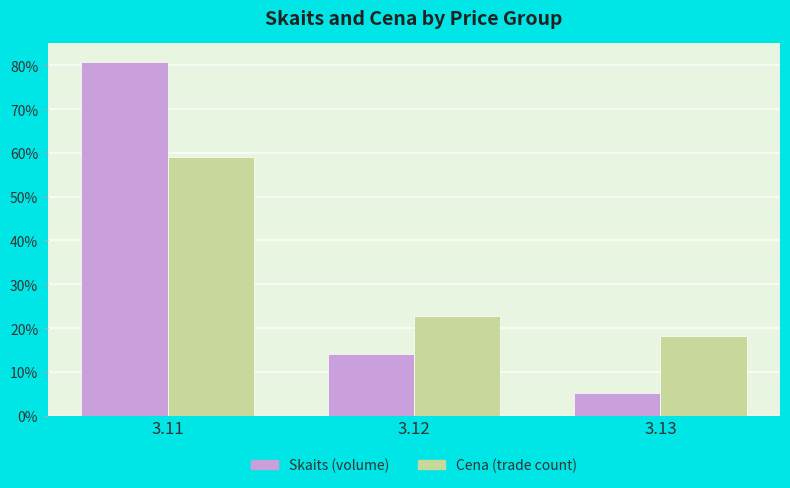

What is the highest value of the Skaits (volume) series?

80.8